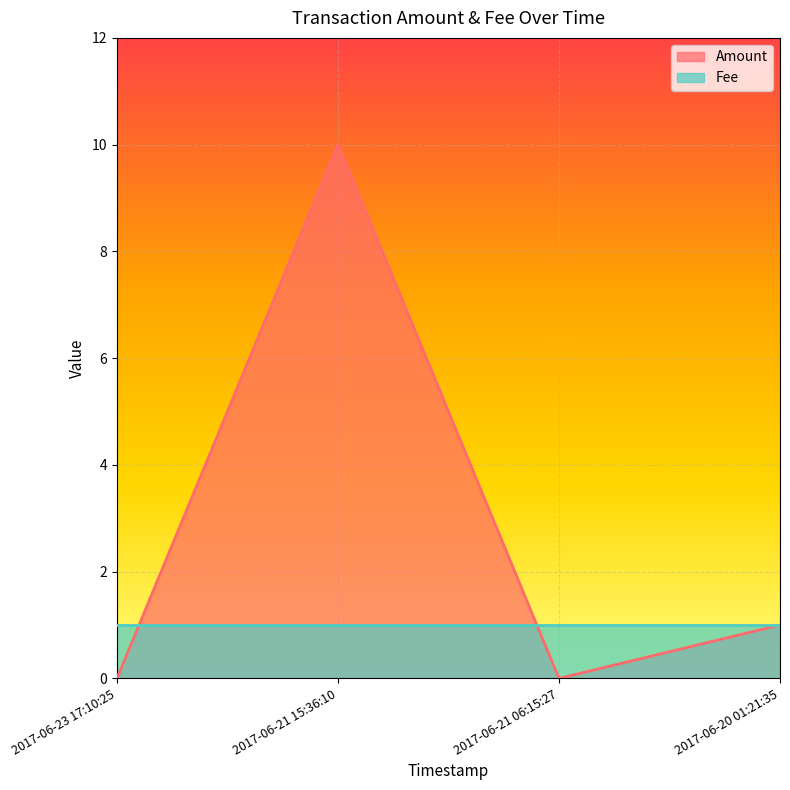

How many interior local peaks (higher than both neighbors) does the data have?

1